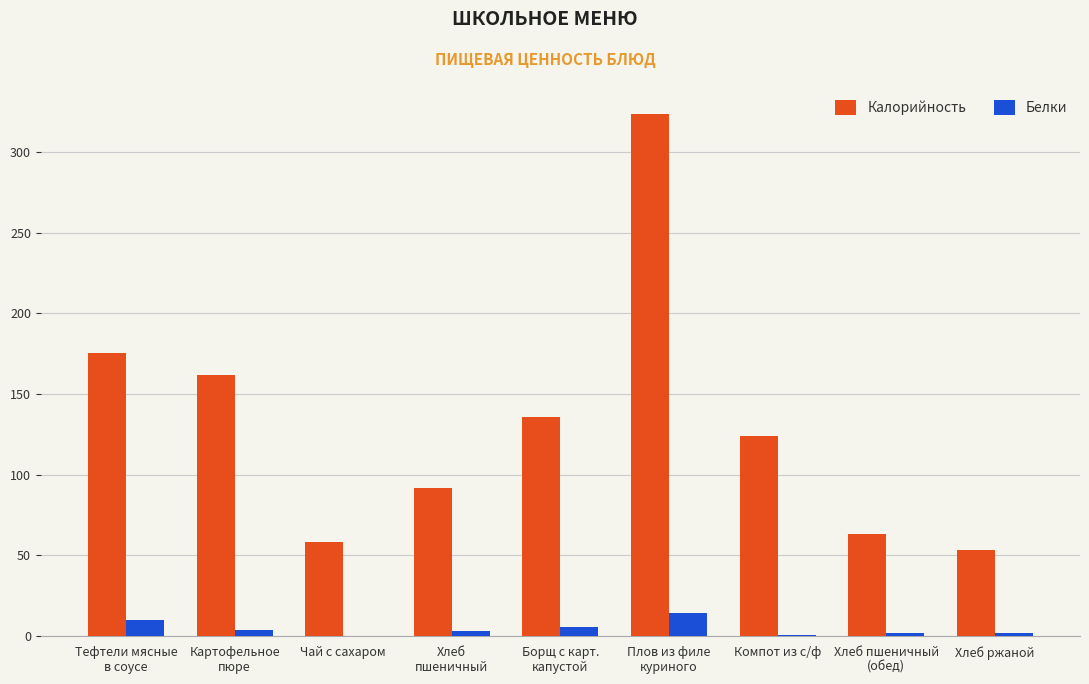

What is the sum of all Калорийность values?

1187.4